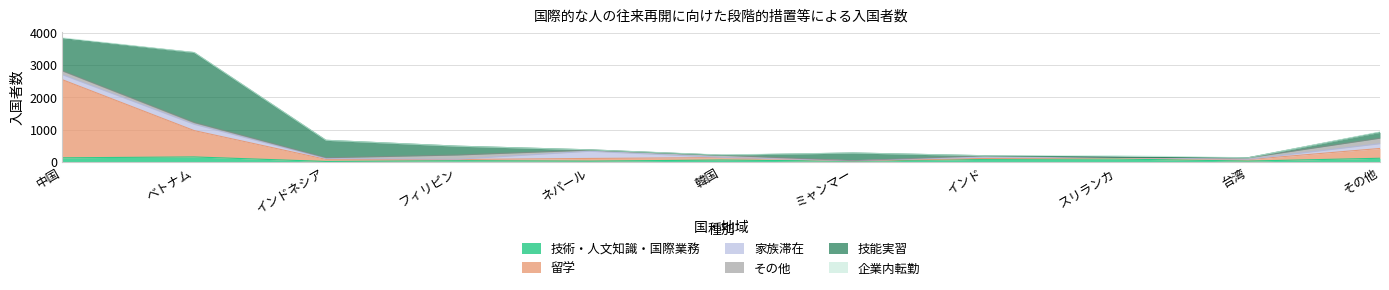

Rank the categories by 家族滞在 value from highest to lowest.

ネパール, ベトナム, 中国, その他, インド, インドネシア, スリランカ, 韓国, フィリピン, 台湾, ミャンマー